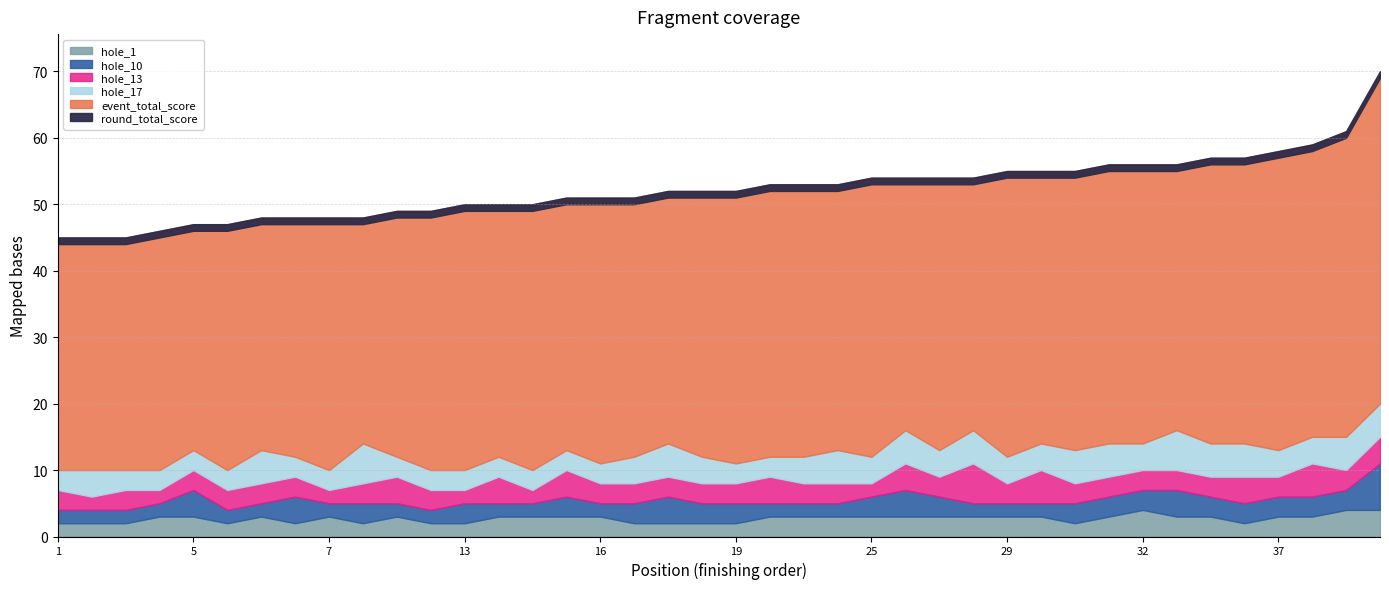

How many values in the hole_17 series exceed 4?

13